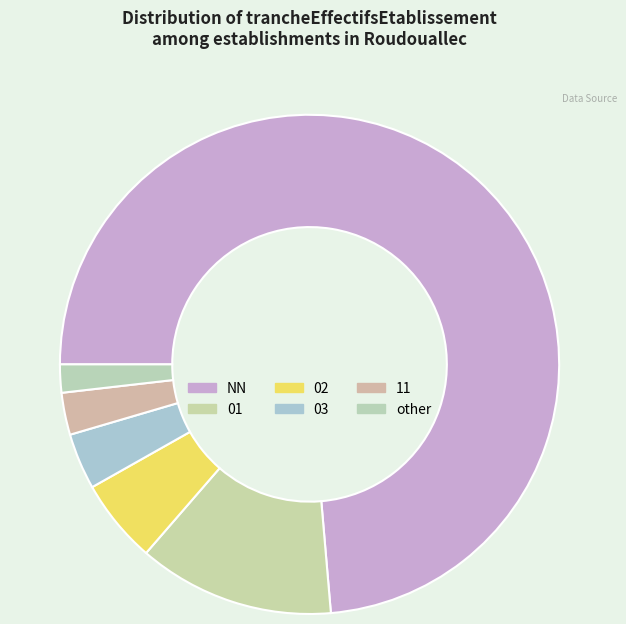

Rank the categories by value from lowest to highest.

other, 11, 03, 02, 01, NN